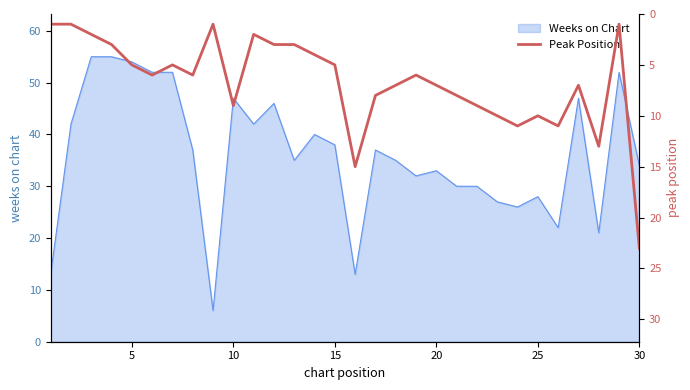

What is the minimum value for Weeks on Chart?

6